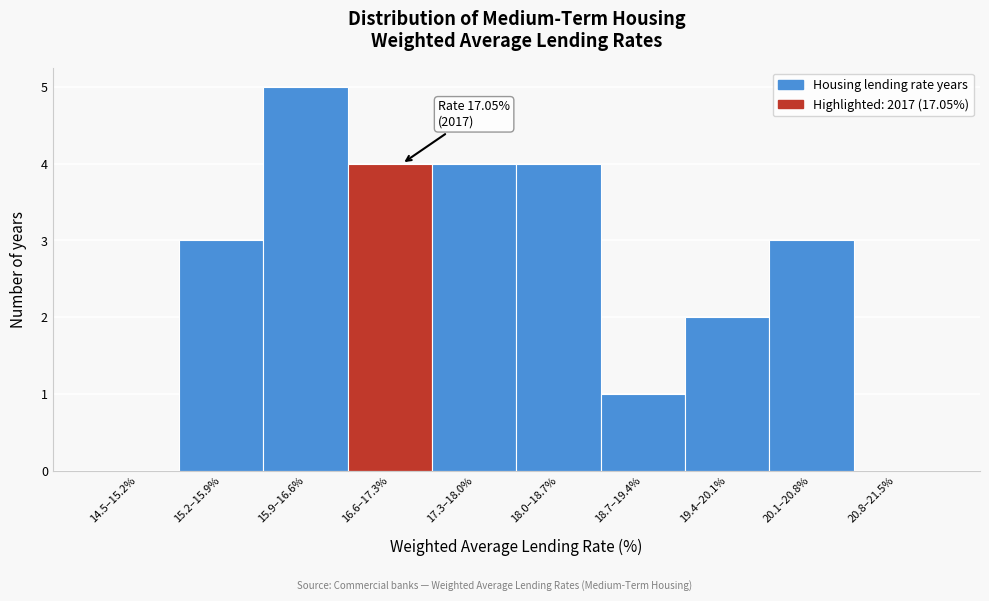

Reading left to right, list all the values displayed in this chart.

14.5–15.2%=0	15.2–15.9%=3	15.9–16.6%=5	16.6–17.3%=4	17.3–18.0%=4	18.0–18.7%=4	18.7–19.4%=1	19.4–20.1%=2	20.1–20.8%=3	20.8–21.5%=0